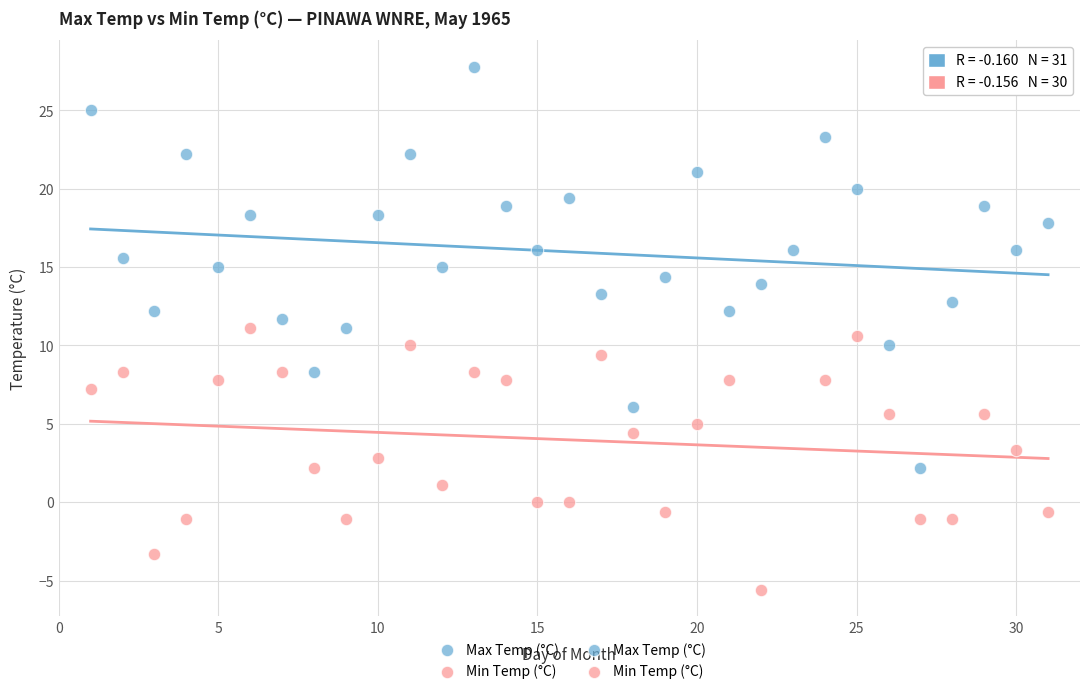

Which series reaches the minimum Y coordinate?

Min Temp (°C)